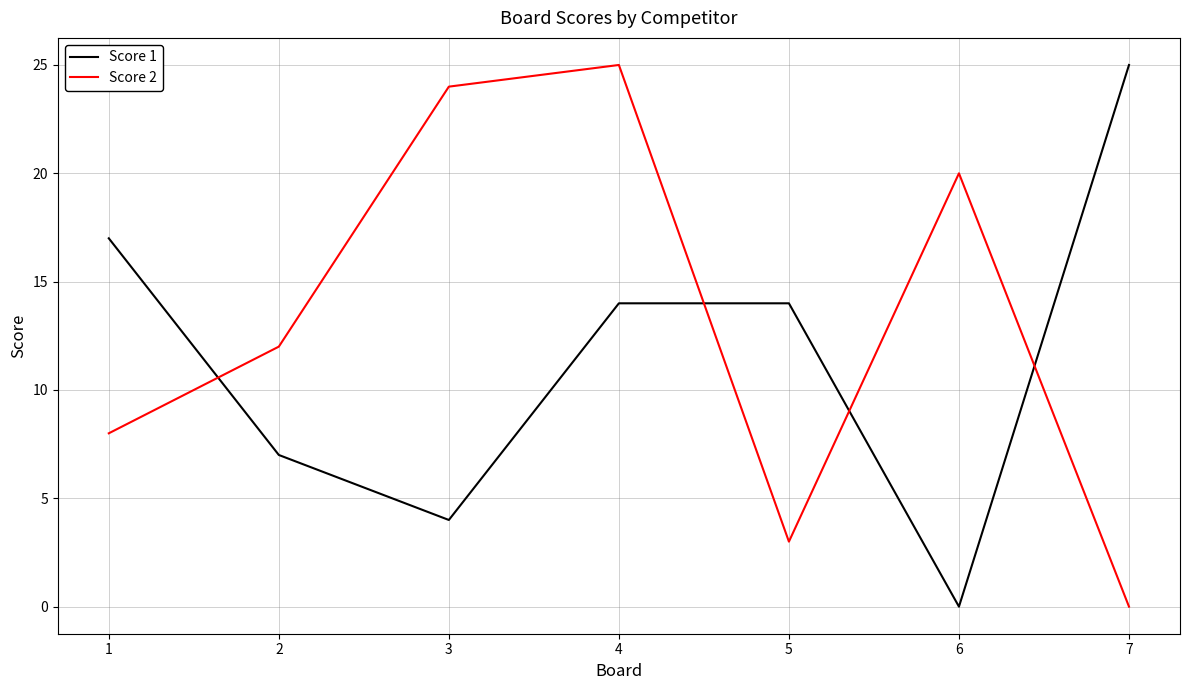

How many positive values does the Score 2 series have?

6